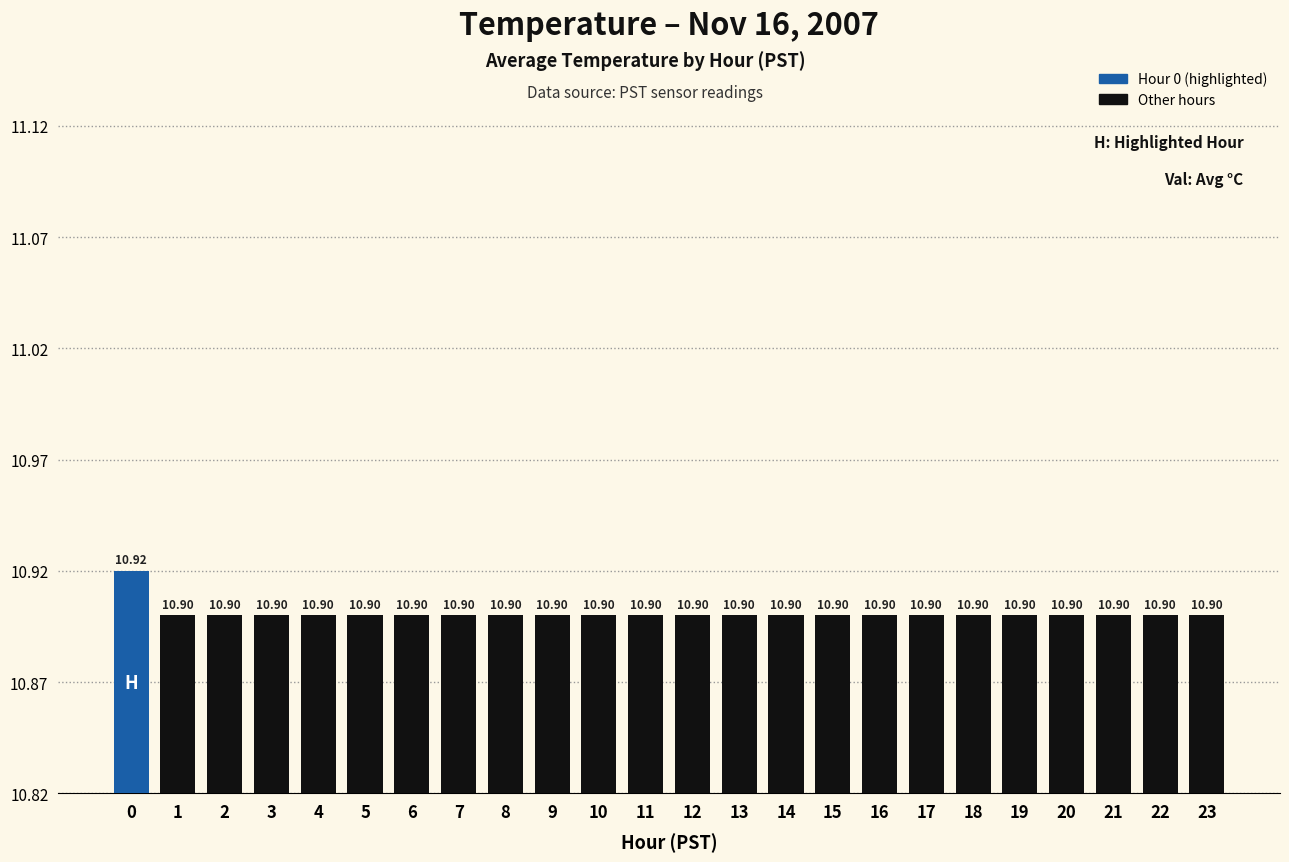

The value at 21 is 19.3. True or false?

False